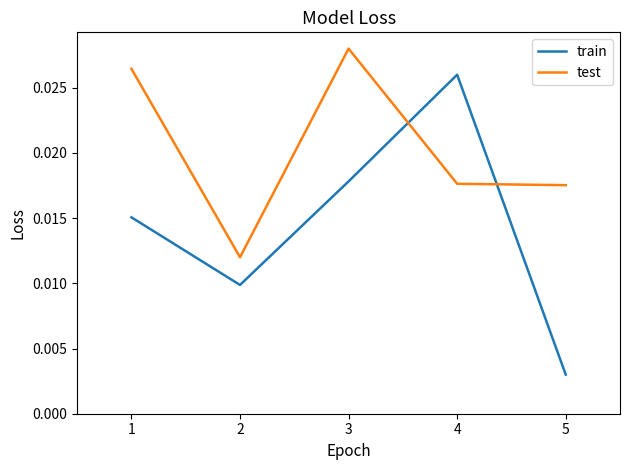

Rank the series by their maximum value, from lowest to highest.

train, test